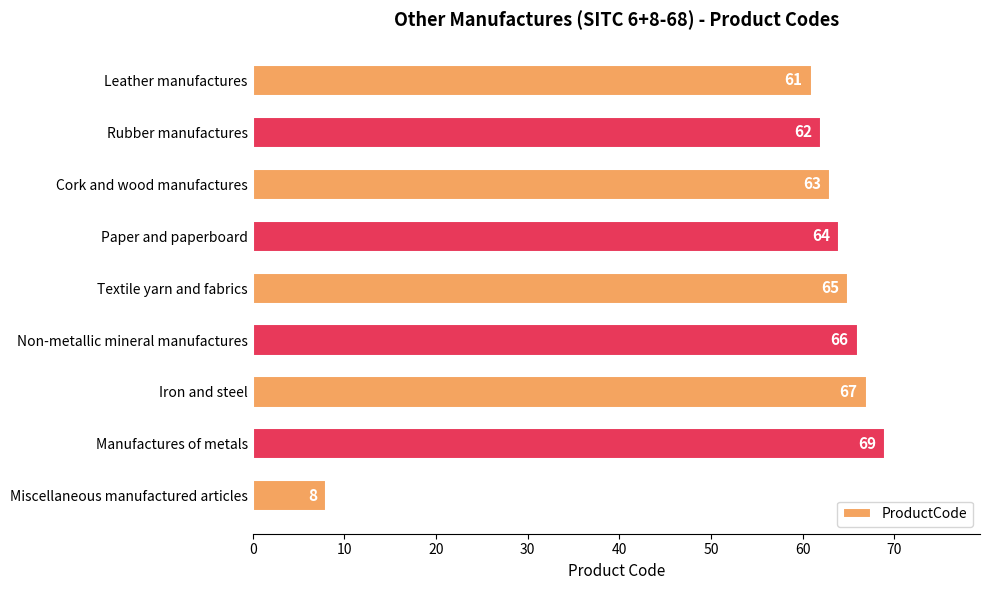

Reading top to bottom, what are all the values shown in this chart?

Leather manufactures=61	Rubber manufactures=62	Cork and wood manufactures=63	Paper and paperboard=64	Textile yarn and fabrics=65	Non-metallic mineral manufactures=66	Iron and steel=67	Manufactures of metals=69	Miscellaneous manufactured articles=8